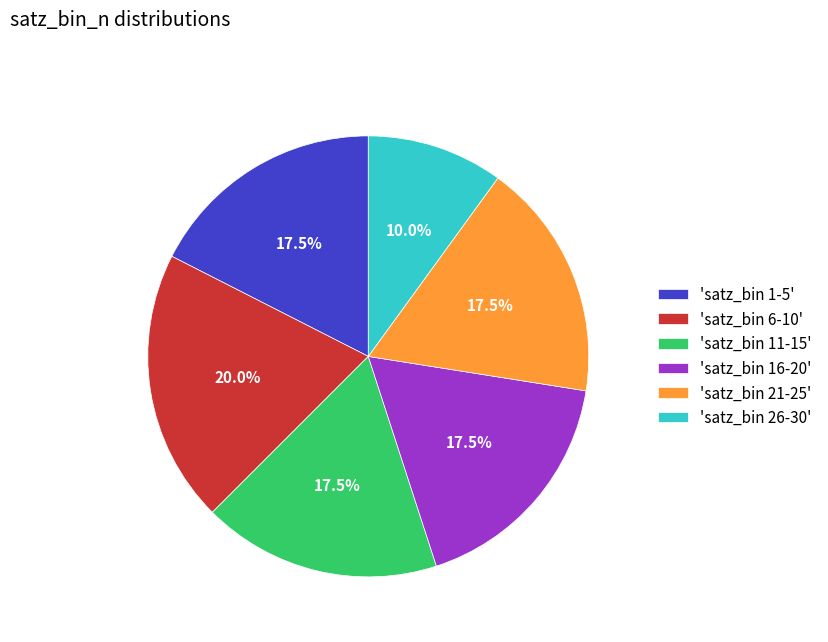

What percentage is NOT represented by 'satz_bin 26-30'?

90.0%